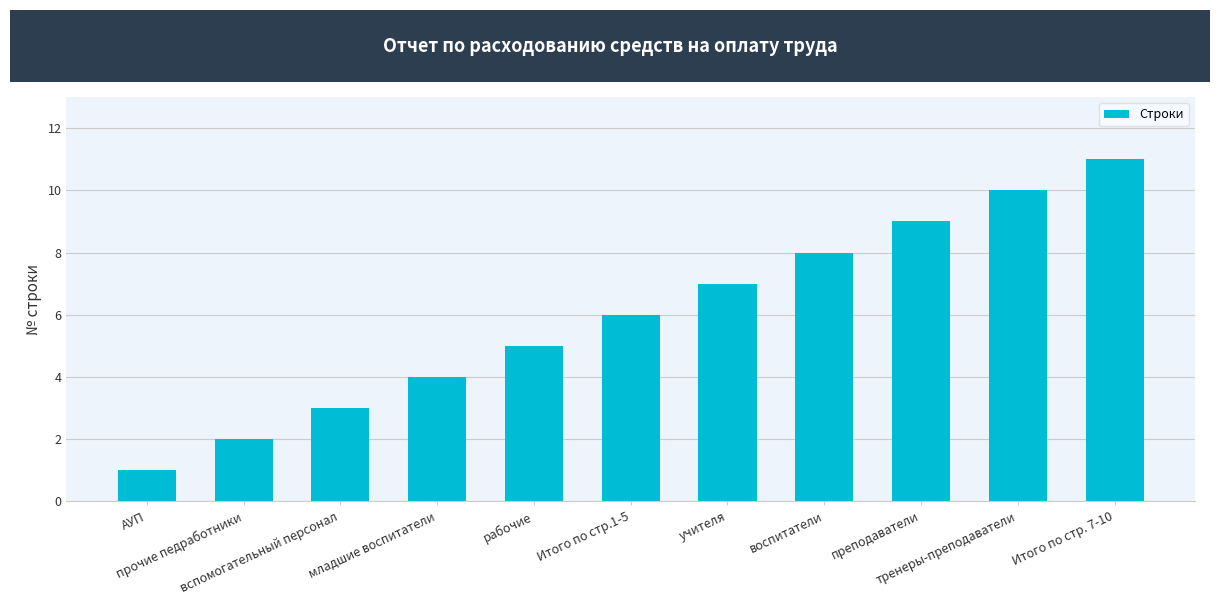

Reading right to left, list all the values displayed in this chart.

Итого по стр. 7-10=11	тренеры-преподаватели=10	преподаватели=9	воспитатели=8	учителя=7	Итого по стр.1-5=6	рабочие=5	младшие воспитатели=4	вспомогательный персонал=3	прочие педработники=2	АУП=1